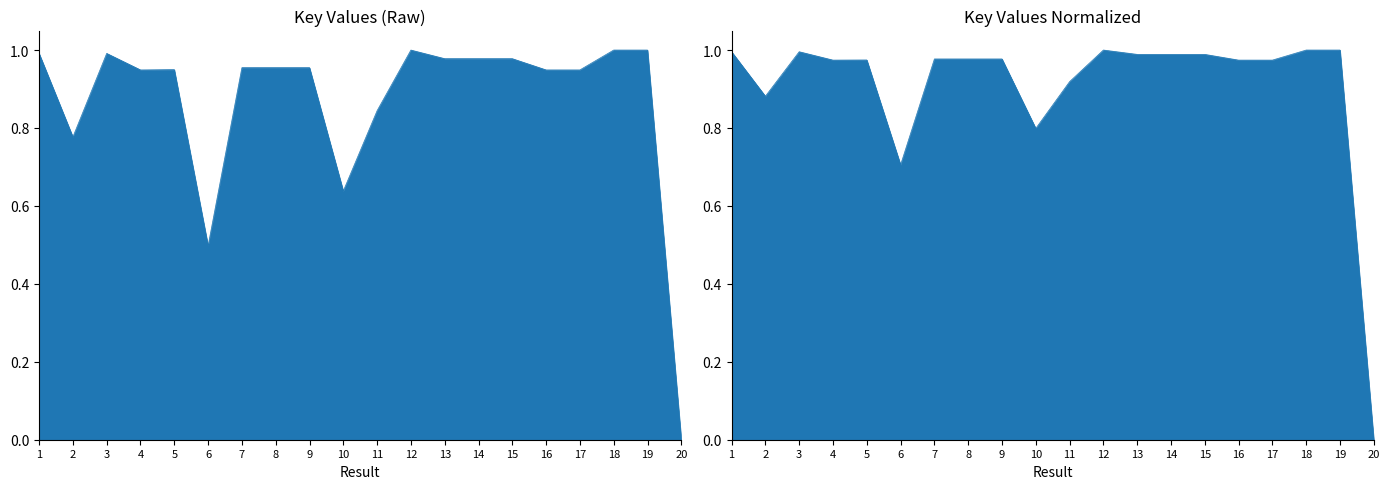

What is the greatest value displayed?

1.0